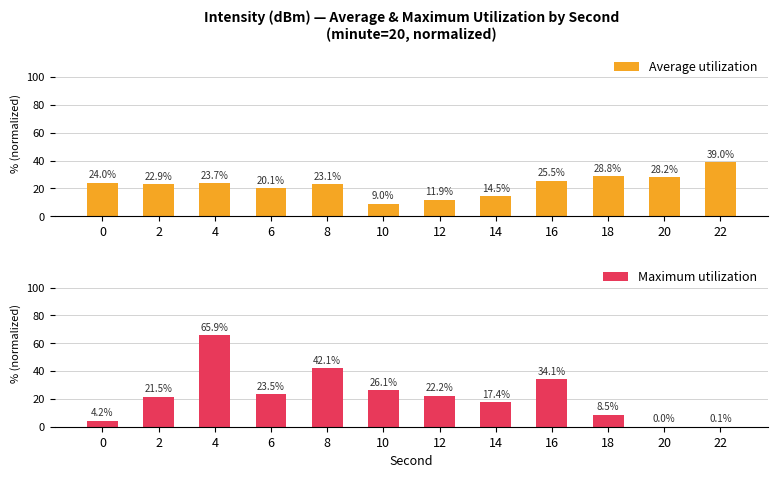

Rank the categories by Average utilization value from lowest to highest.

10, 12, 14, 6, 2, 8, 4, 0, 16, 20, 18, 22